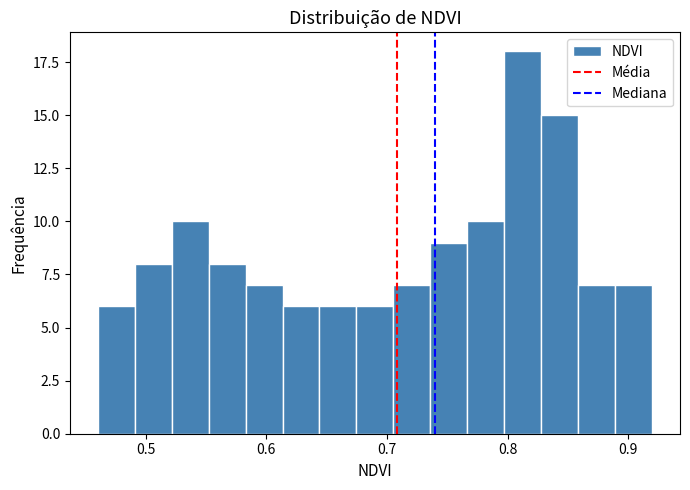

Read against the x-axis, roughly where is the centre of the tallest bar?

0.81